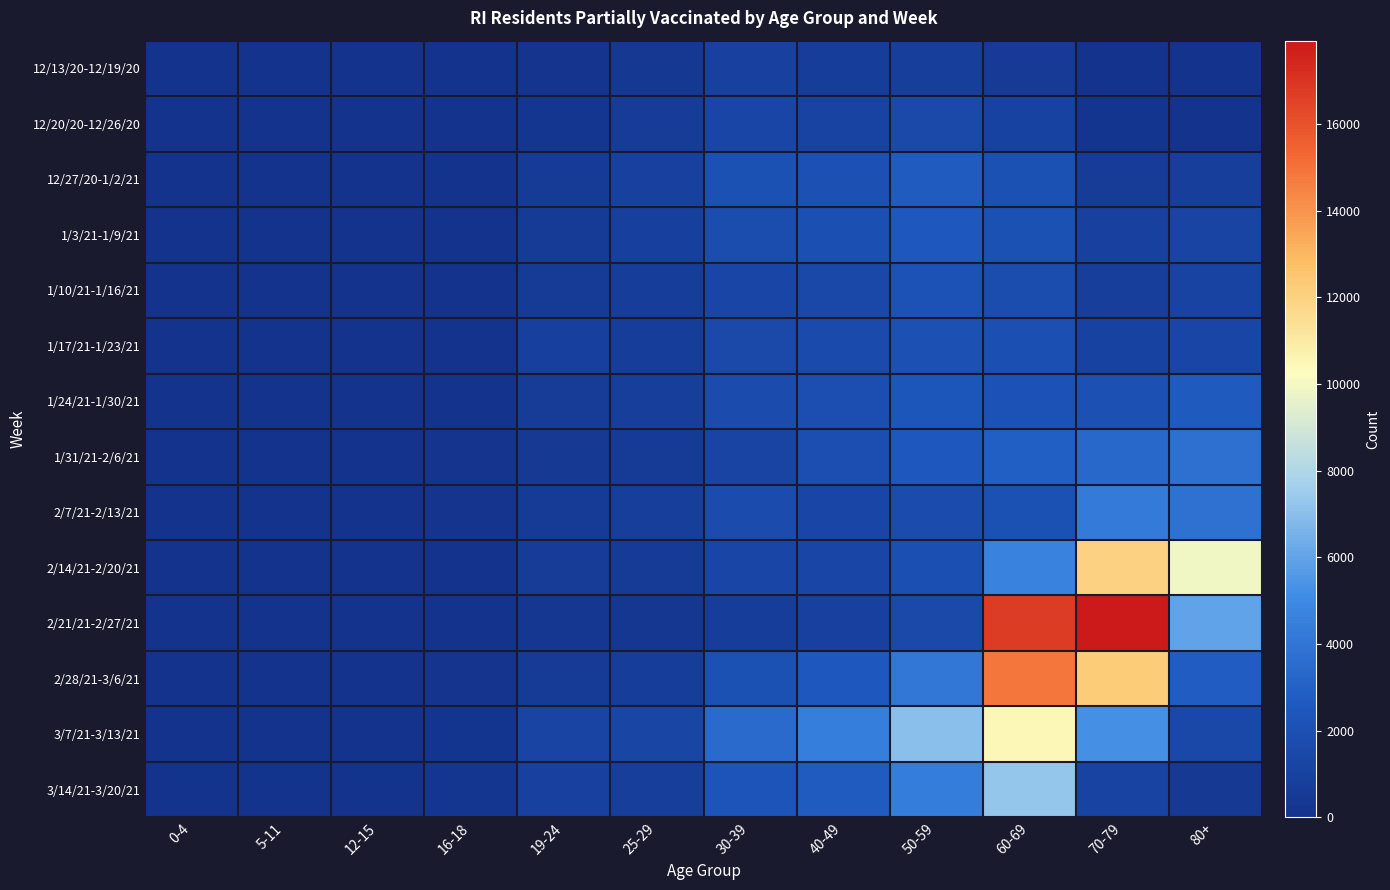

What is the greatest value displayed?

17924